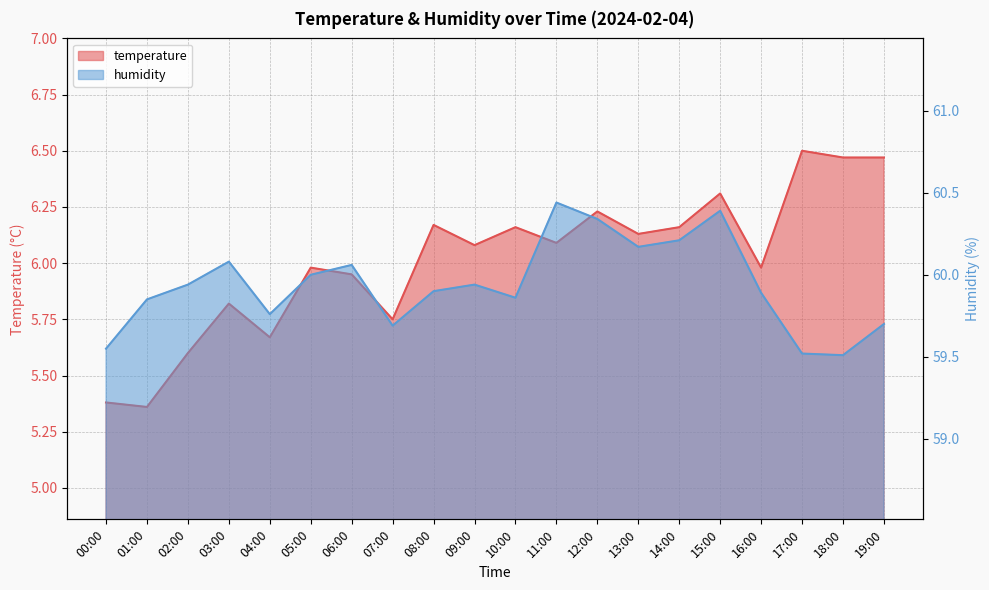

How many interior local valleys does the temperature series have?

7